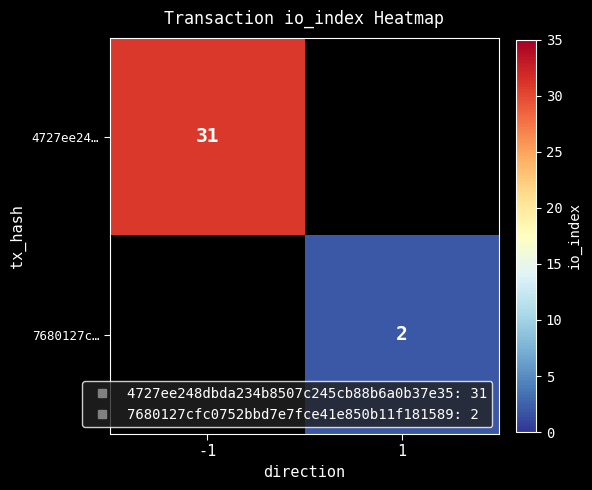

Read the 7680127c… value at 1.

2.0